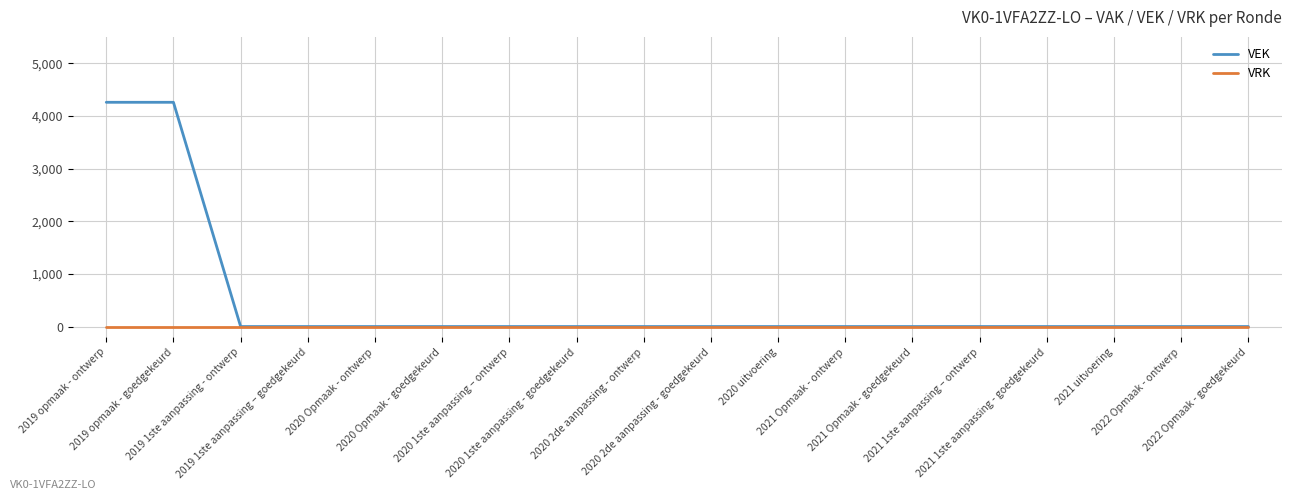

List the series in order of their peak value, lowest first.

VRK, VEK